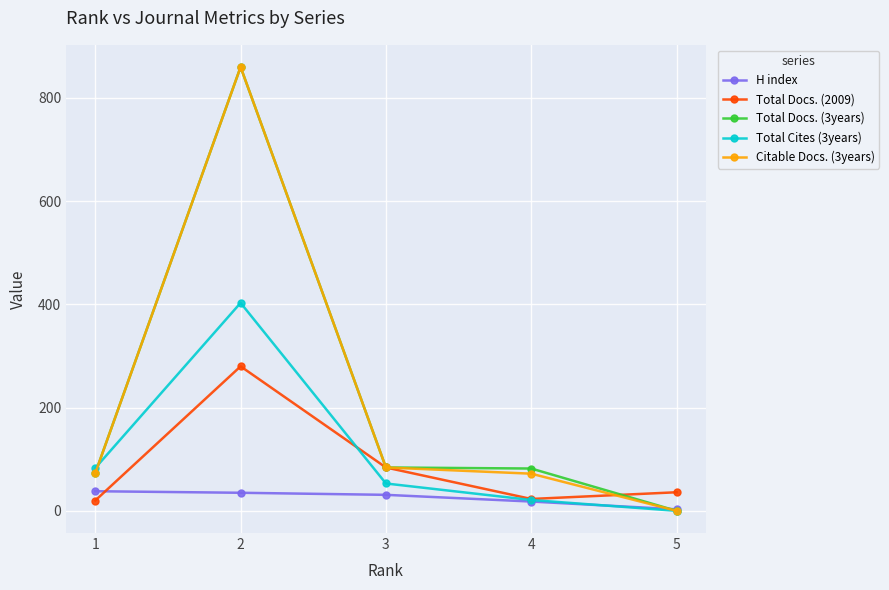

At which label does Total Cites (3years) reach its minimum?

5